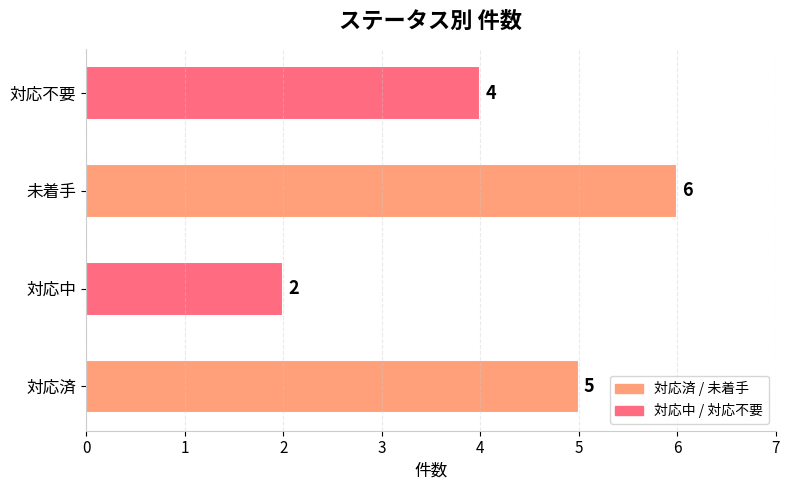

Which has a higher value, 対応中 or 対応不要?

対応不要